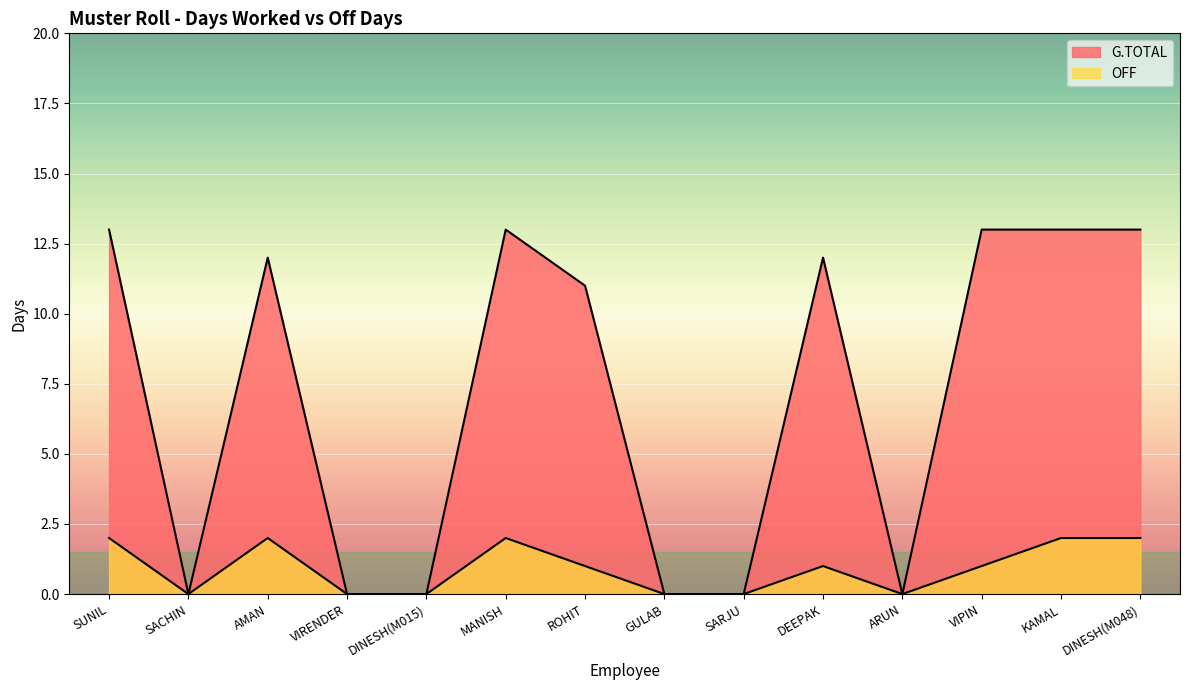

What is the value of the G.TOTAL point at the 7th from the left?

11